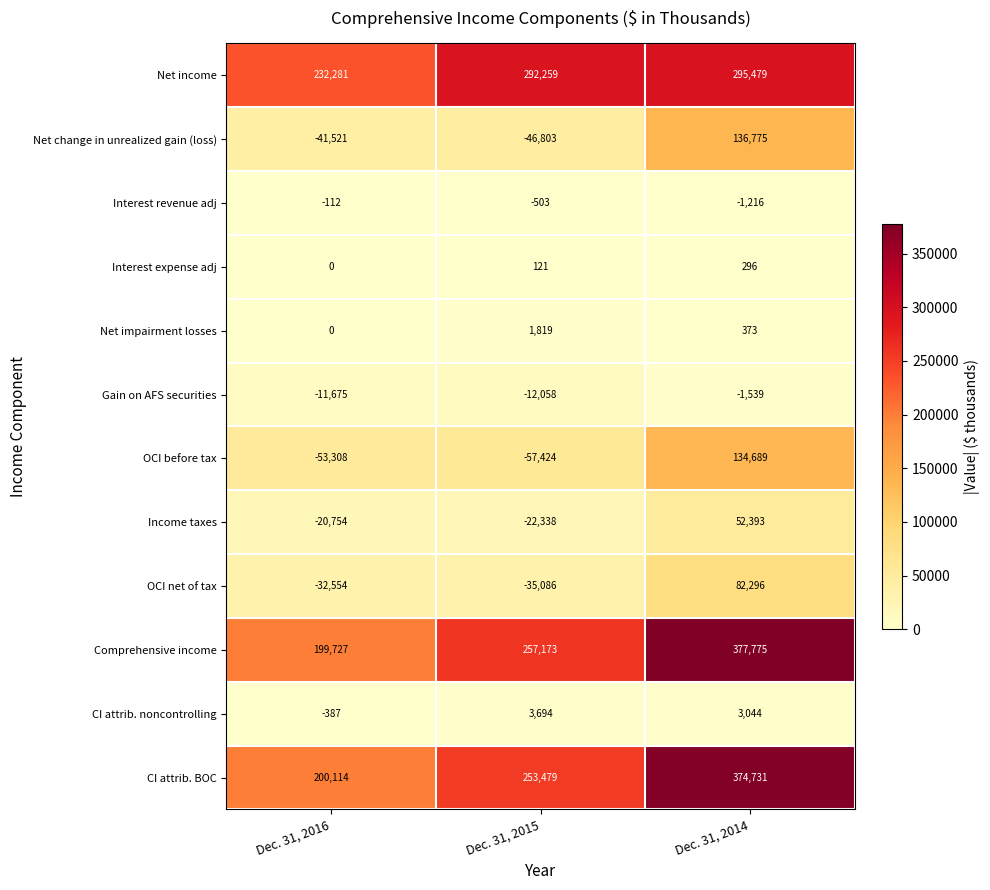

Where is Interest revenue adj nearest to the value -664?

Dec. 31, 2015